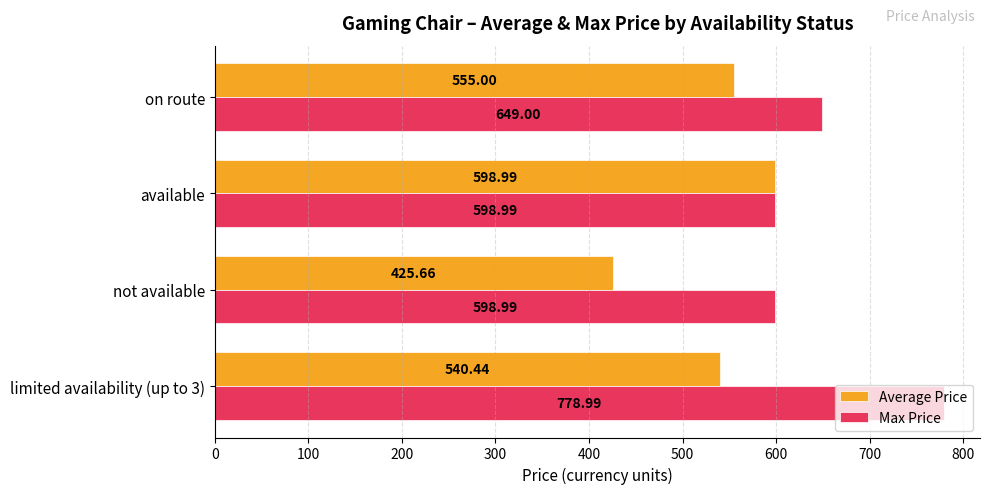

What is the total value across all series at limited availability (up to 3)?

1319.4